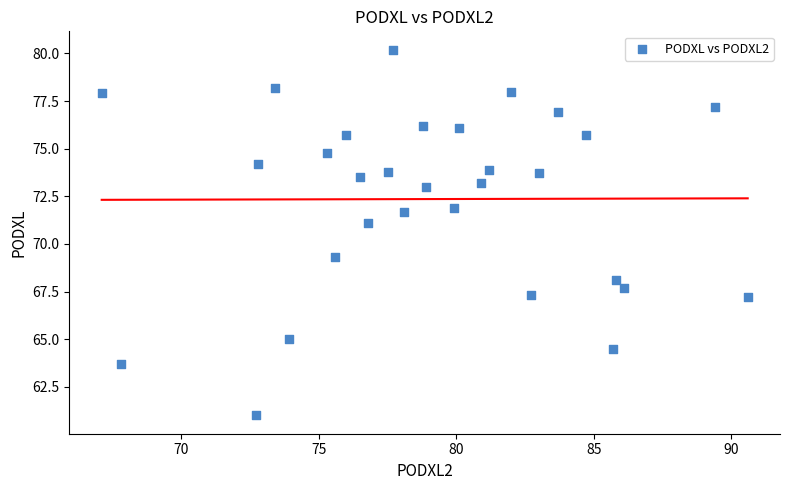

What Y value in the scatter plot is closest to 70?

69.3